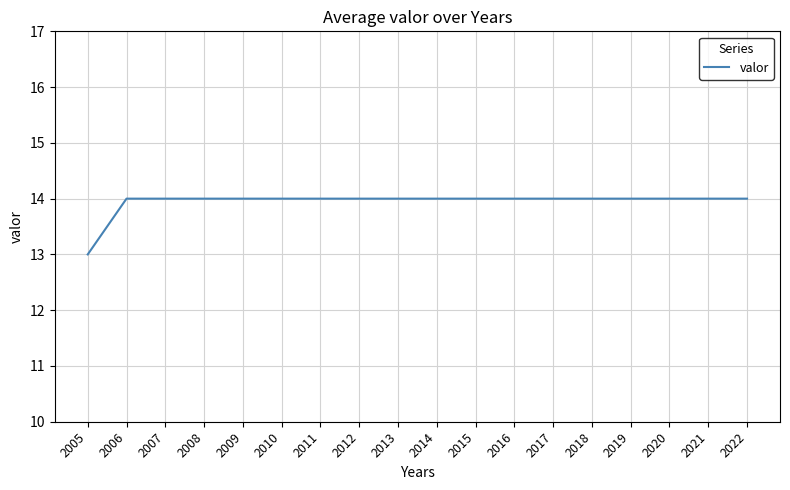

What is the maximum value shown in the chart?

14